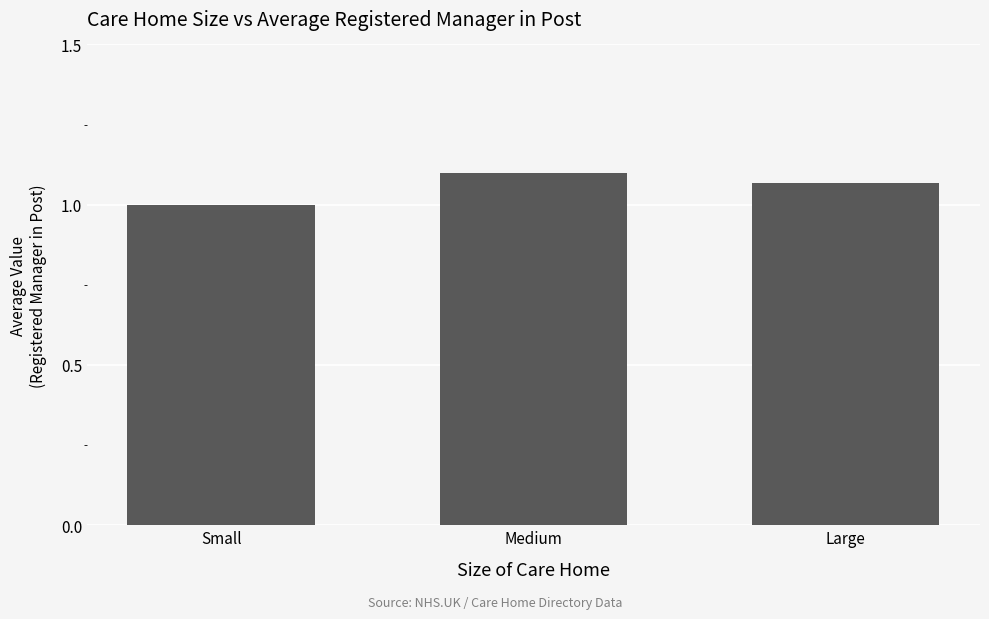

The value at Medium is 1.6. True or false?

False